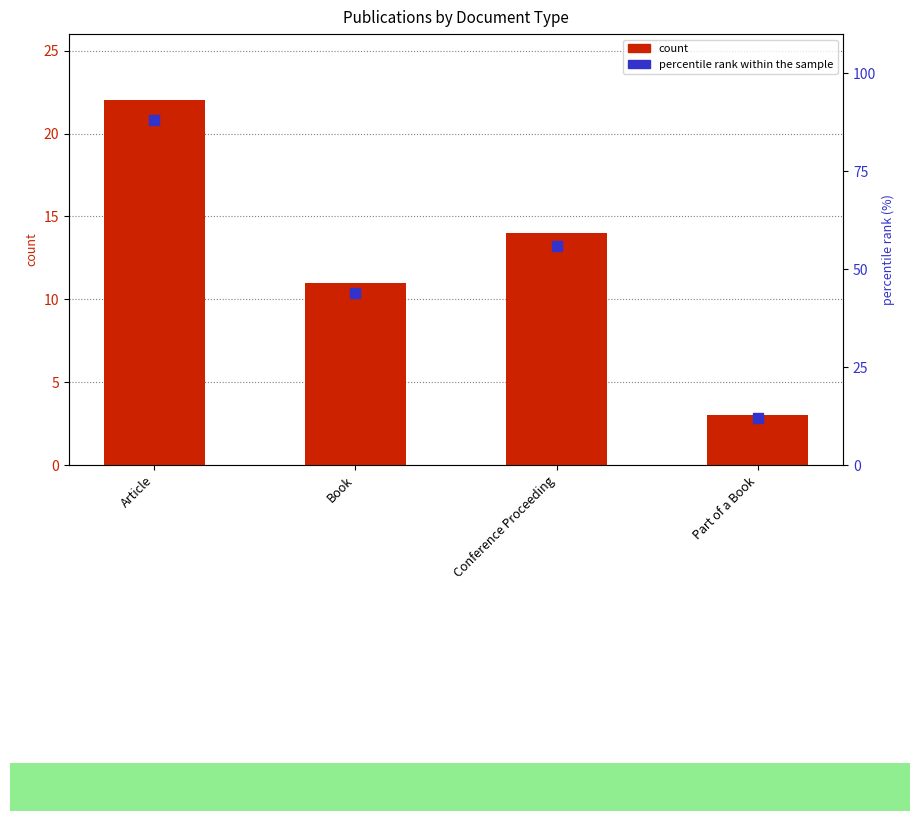

At how many categories does at least one series exceed 35?

3